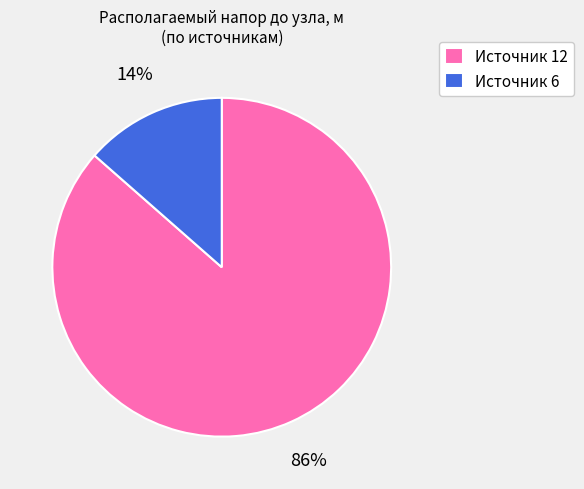

To the nearest percent, what is the combined percentage of Источник 6 and Источник 12?

100%